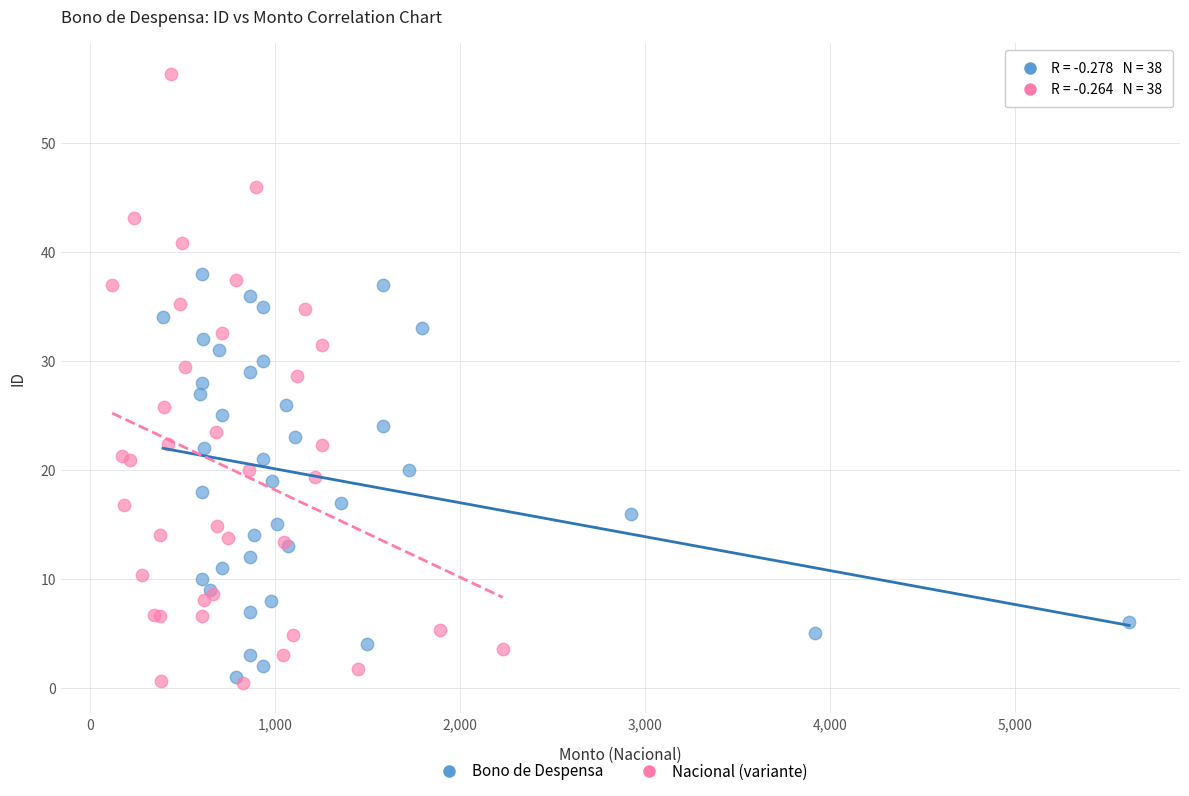

Which series has the widest spread of Y values?

Nacional (variante)